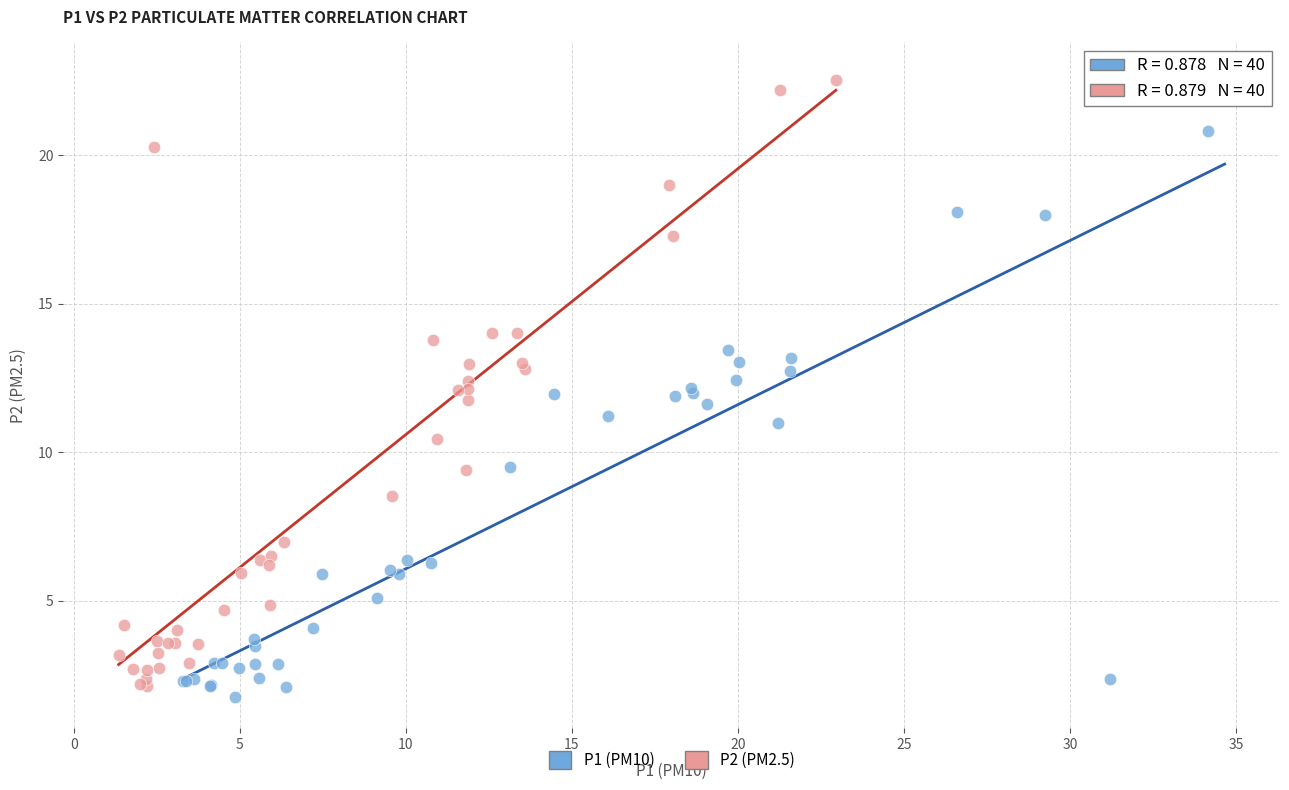

What are all the series names shown in the legend?

P1 (PM10), P2 (PM2.5)